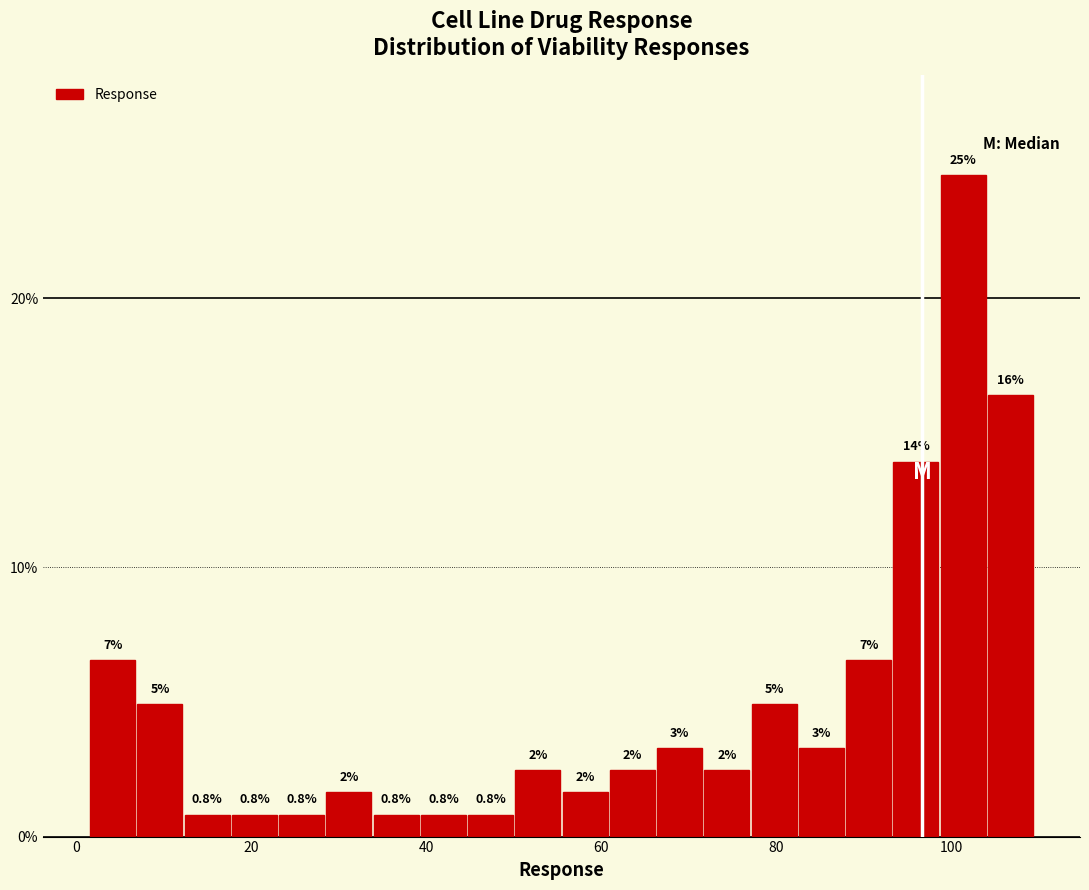

Read against the x-axis, roughly where is the centre of the tallest bar?

102